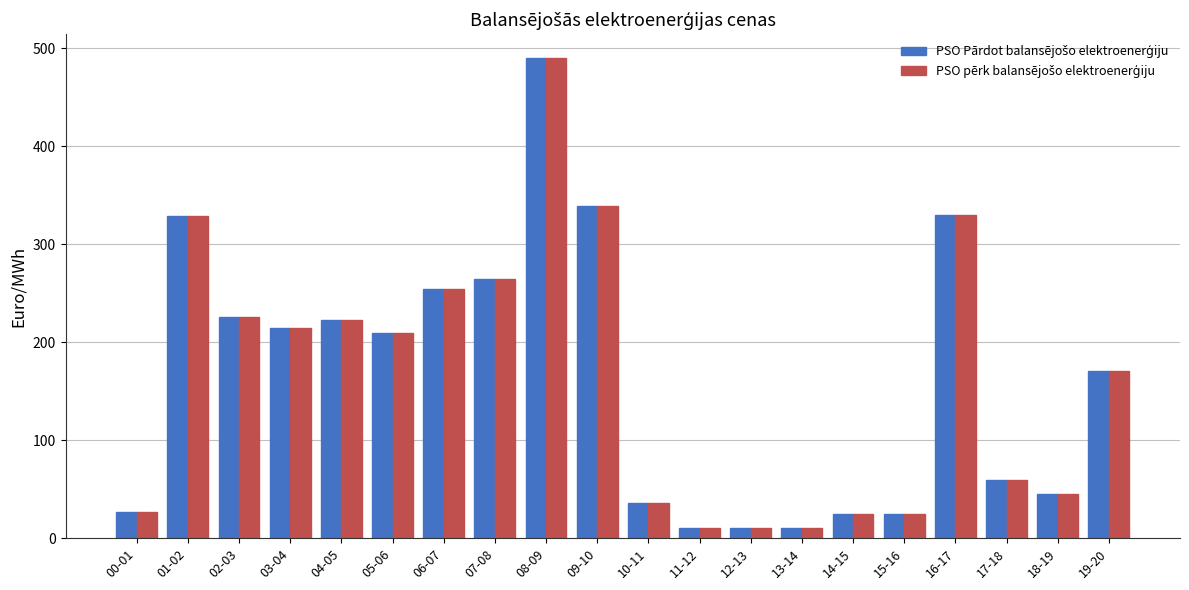

What is the total value across all series at 00-01?

53.9